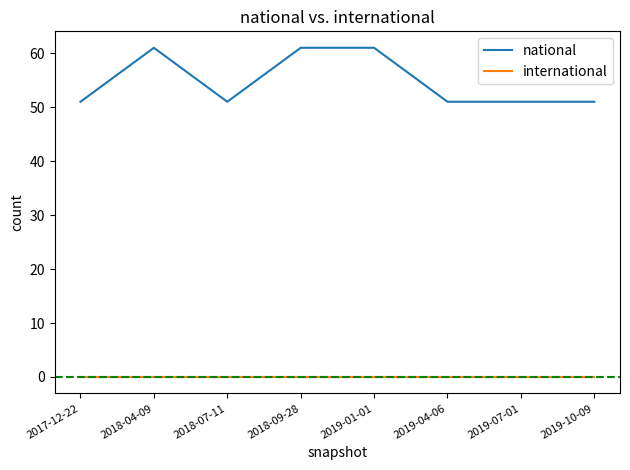

At how many categories does at least one series exceed 50?

8